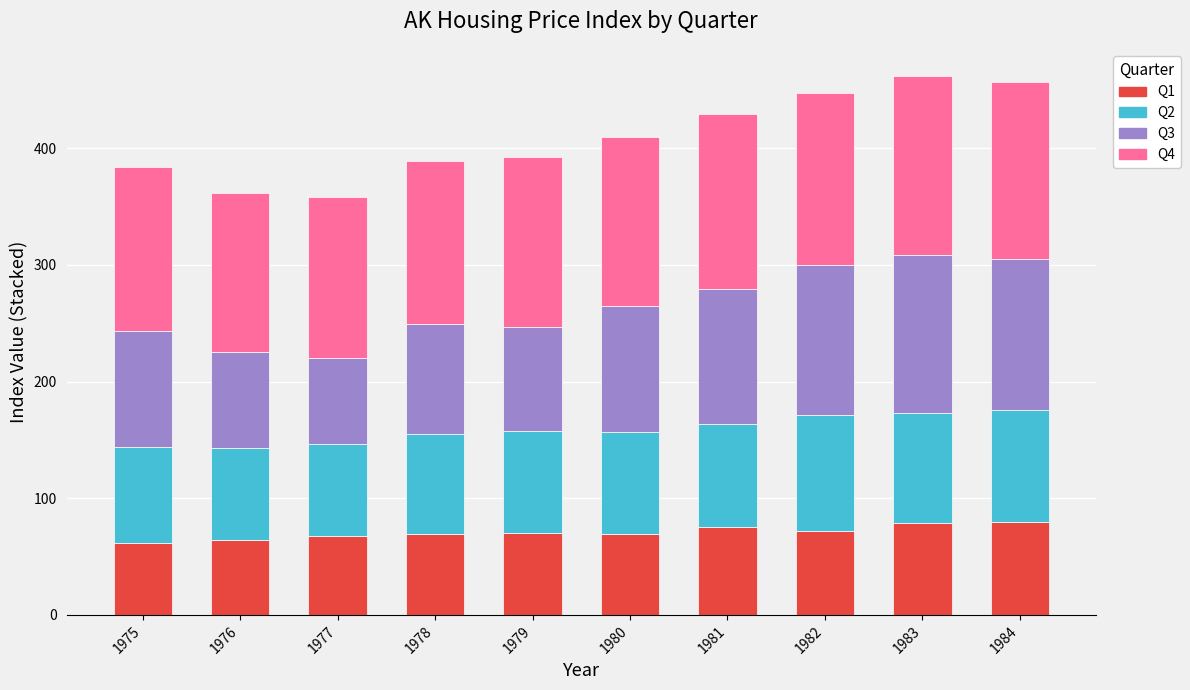

The value of Q1 at 1984 is 79.9. True or false?

True